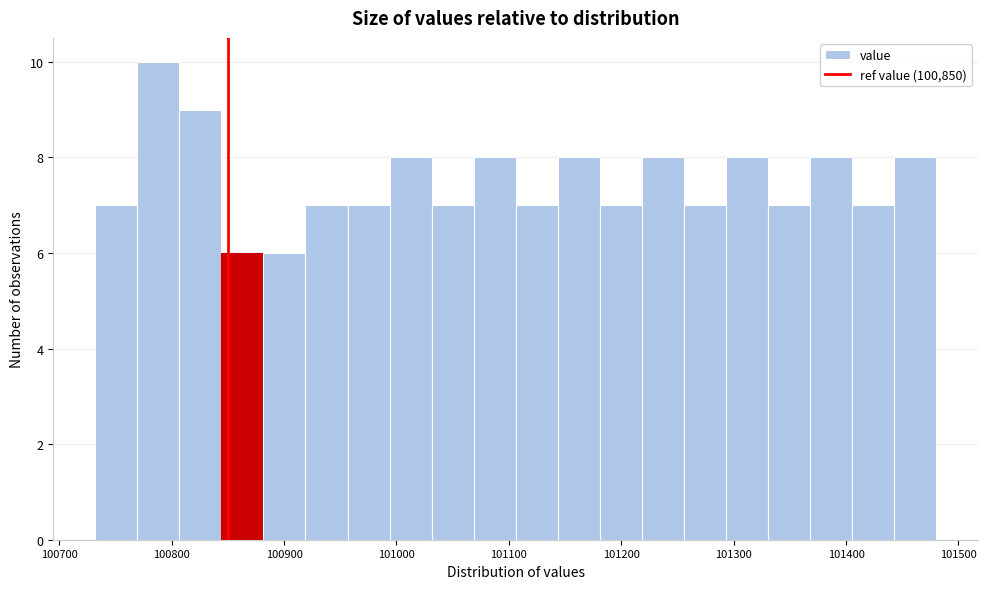

Around what value on the x-axis is the tallest bar? Give the approximate position of its centre, as read against the axis.

100790